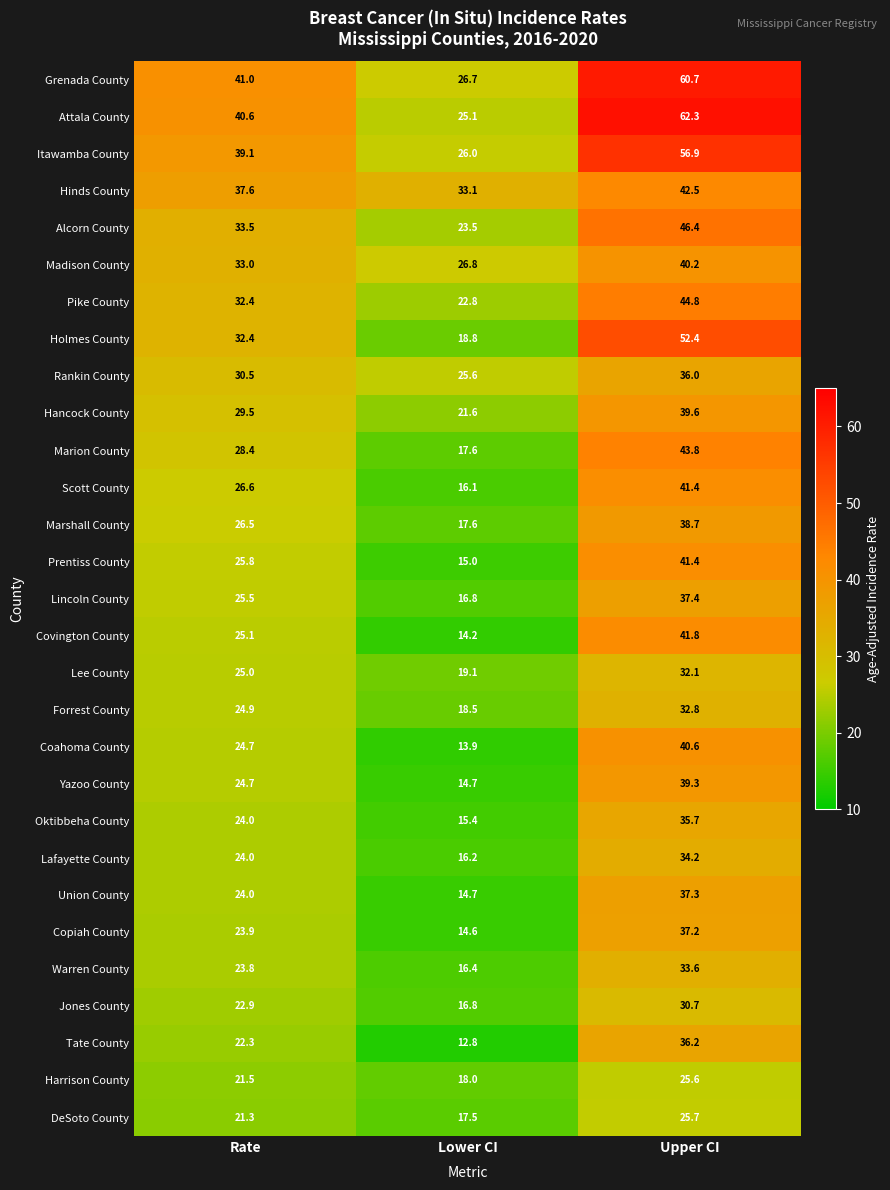

What is the sum of the Holmes County values at Rate and Lower CI?

51.2